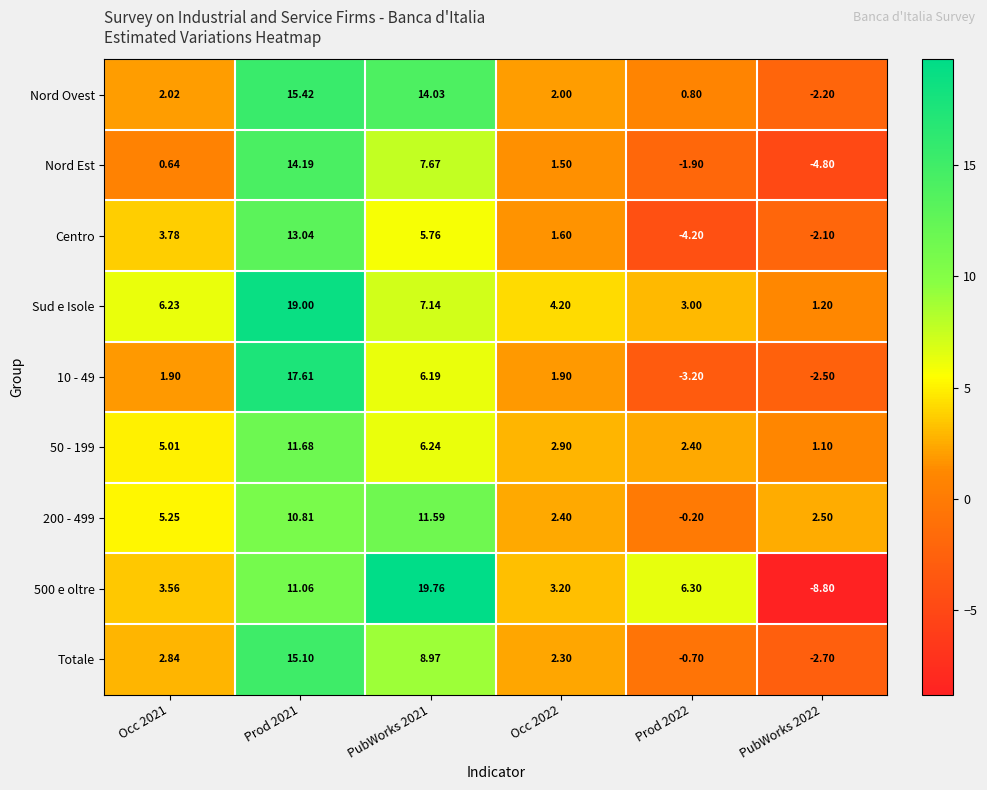

Which series has the largest total across all categories?

Sud e Isole